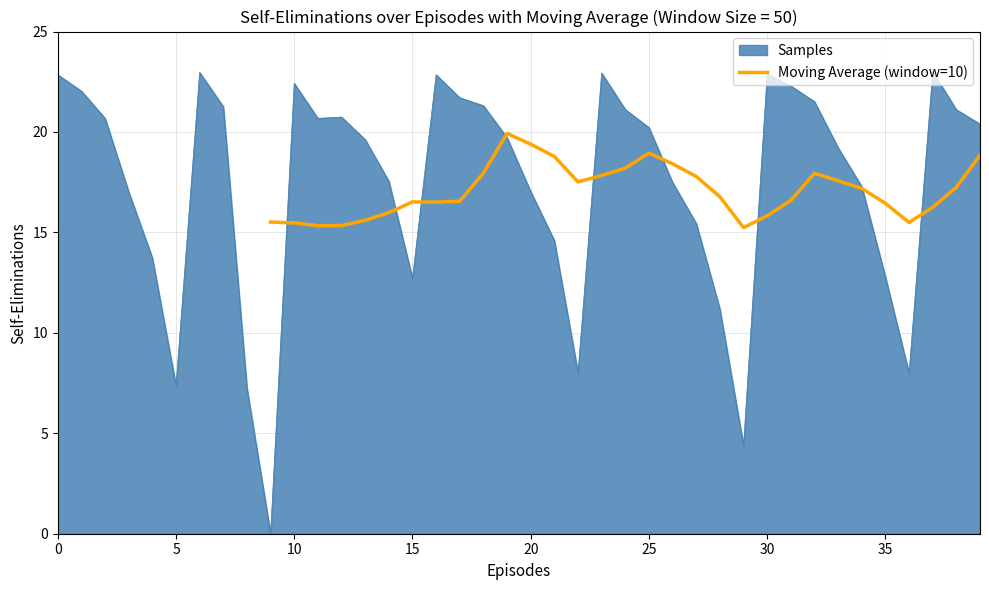

Is it true that the value at 16 is 6.0?

False